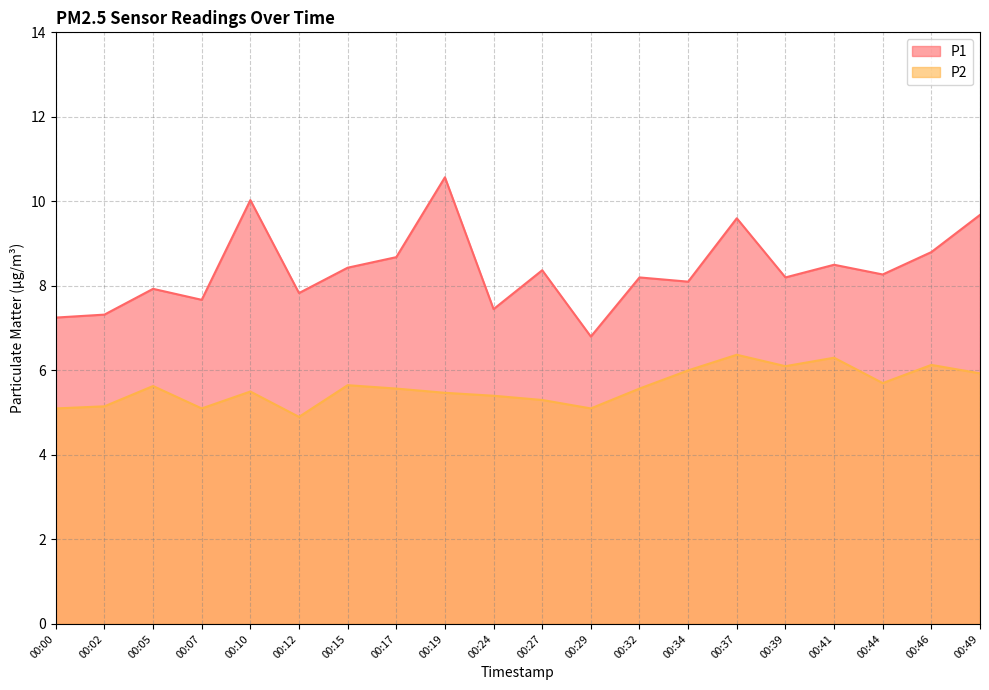

Where is the first local minimum for P2?

00:07